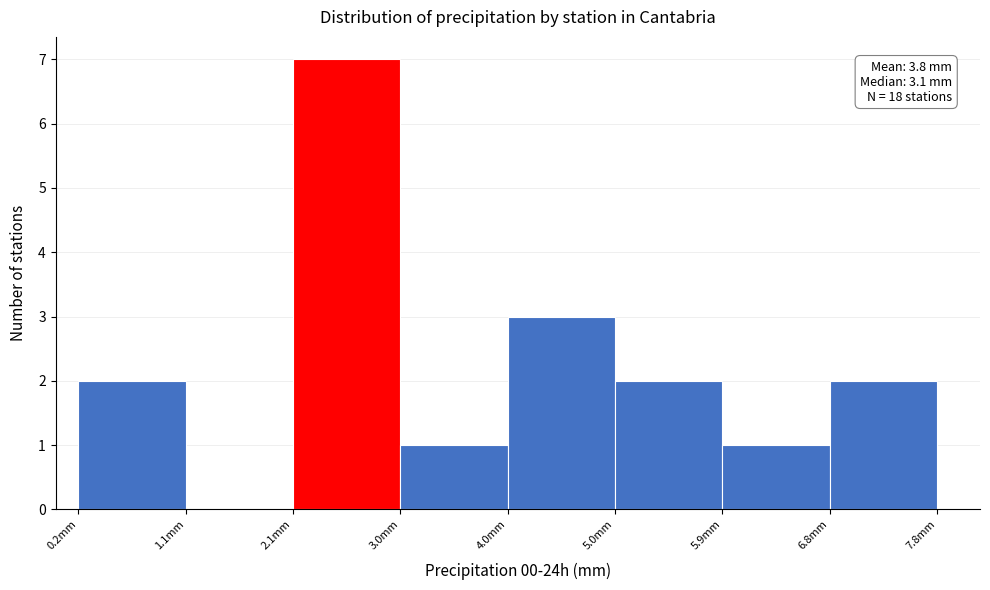

Which range on the x-axis has the tallest bar?

2.10 to 3.05